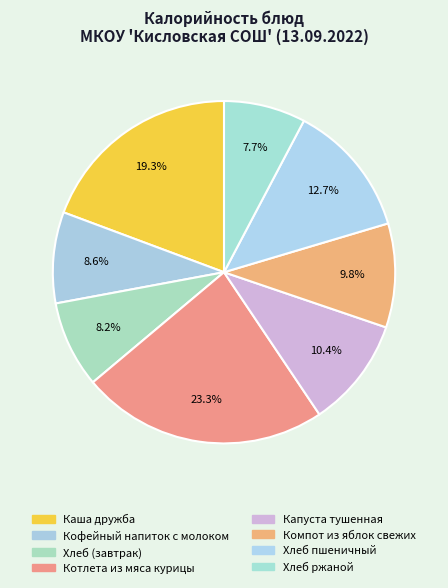

Count the number of slices in the pie.

8